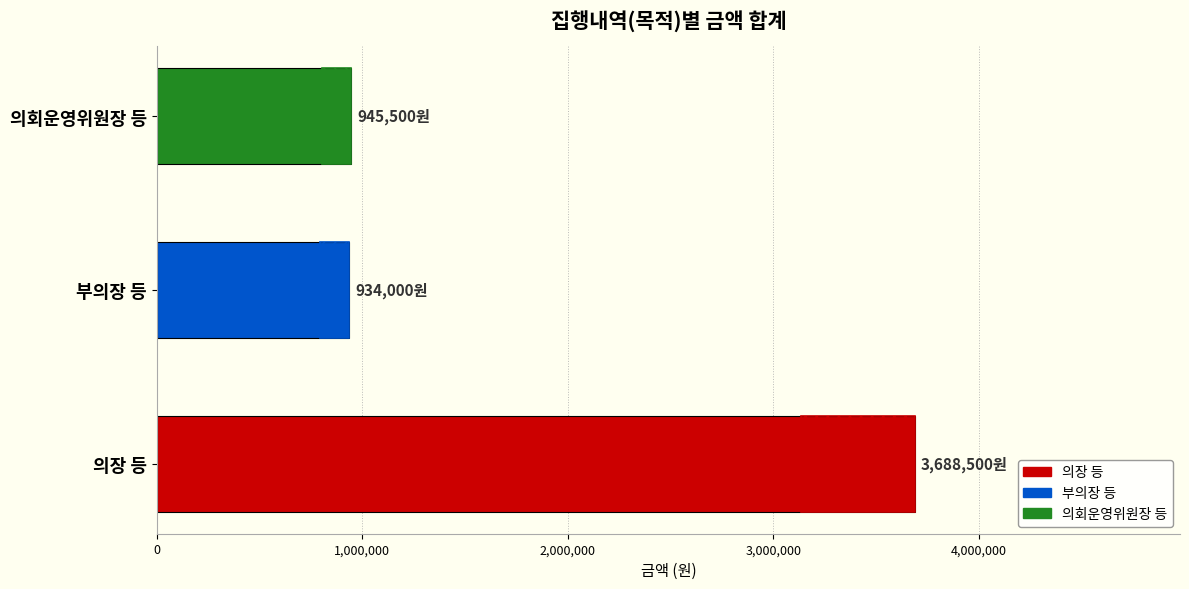

How many categories are shown in the chart?

3